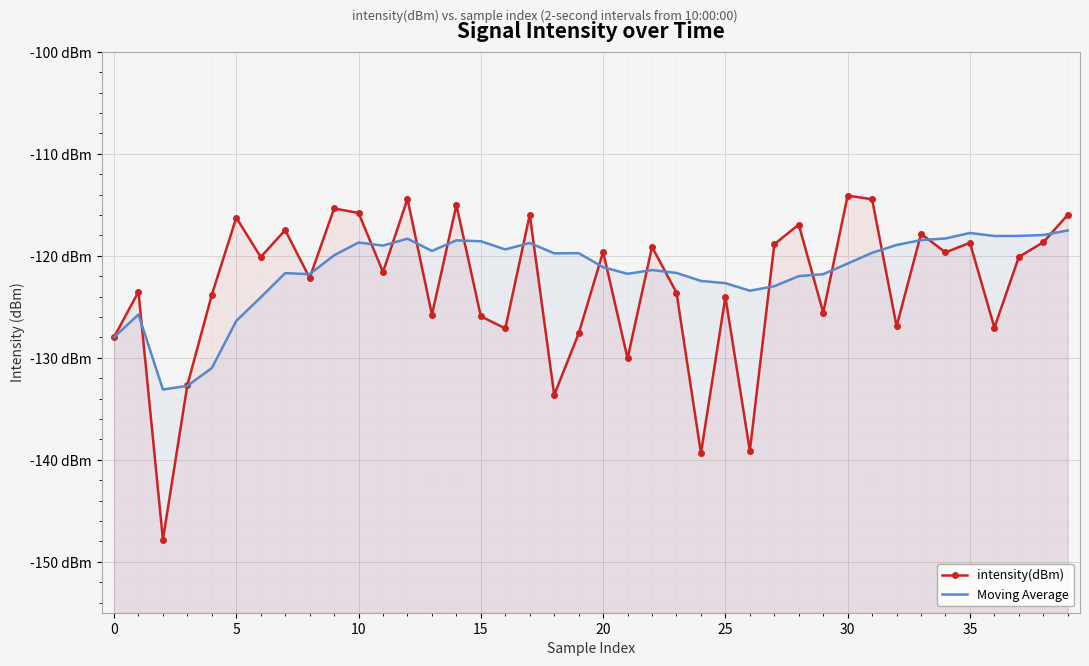

After their last crossing, which series has the higher values: Moving Average or intensity(dBm)?

intensity(dBm)